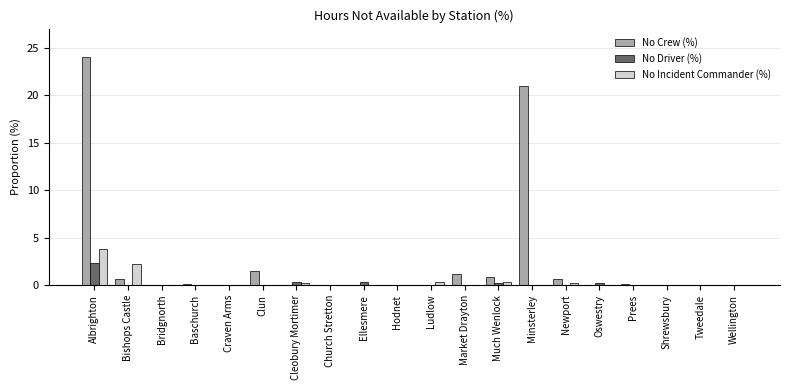

How many groups of bars are there?

20